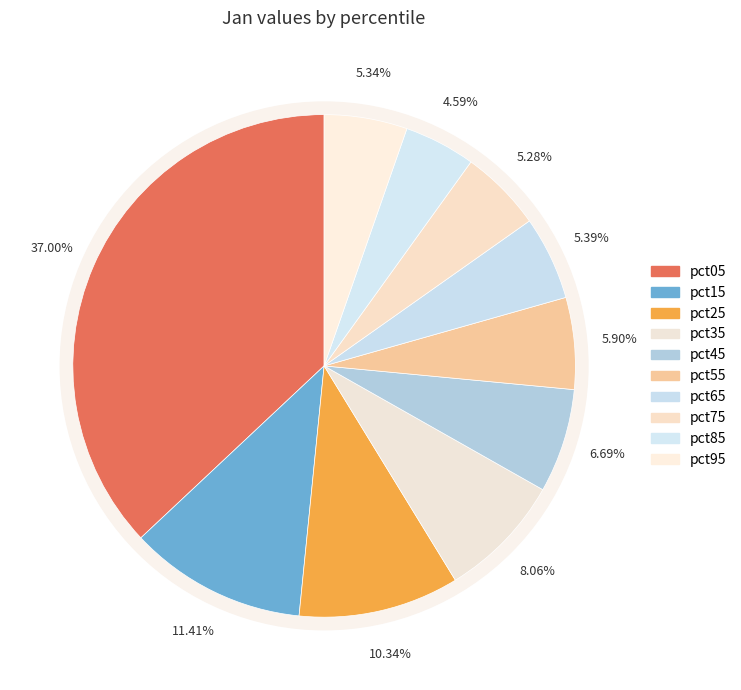

Is it true that pct45 is 7% of the pie?

True